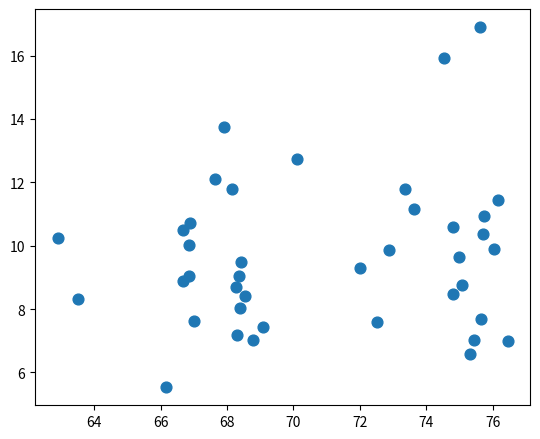

What is the range of Y values (max minus min)?

11.4